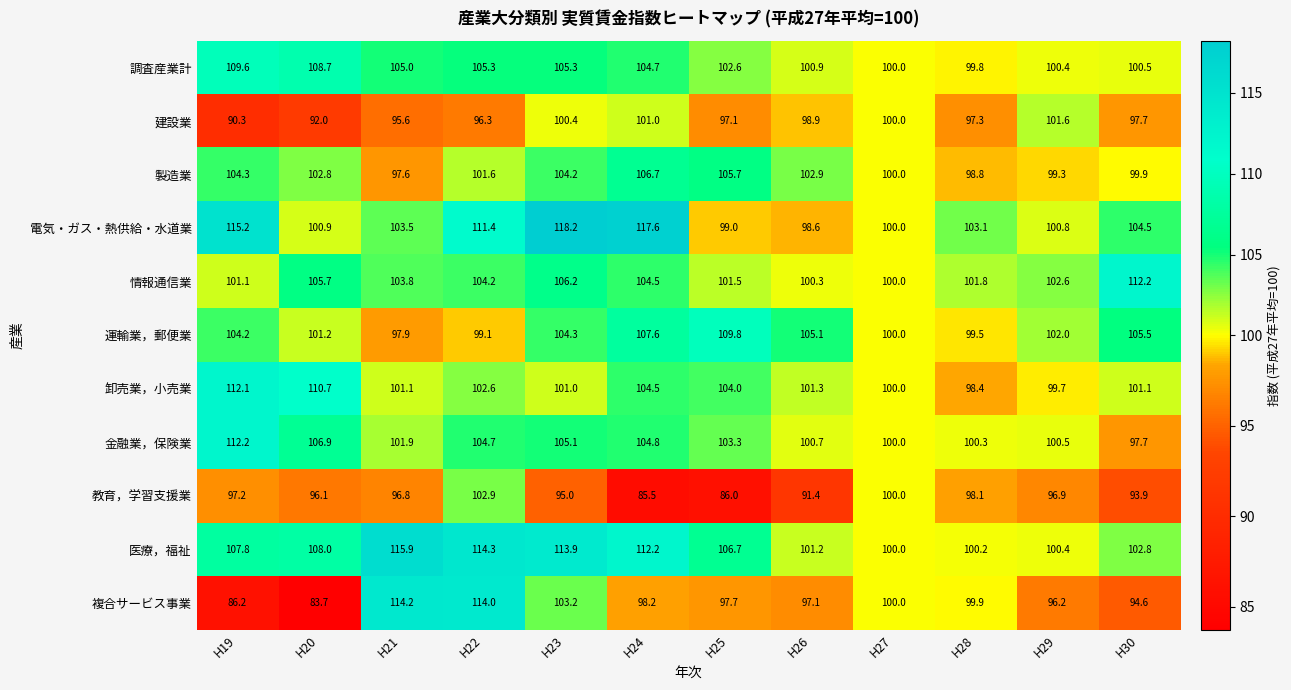

At which label is 運輸業，郵便業 closest to 103?

H29